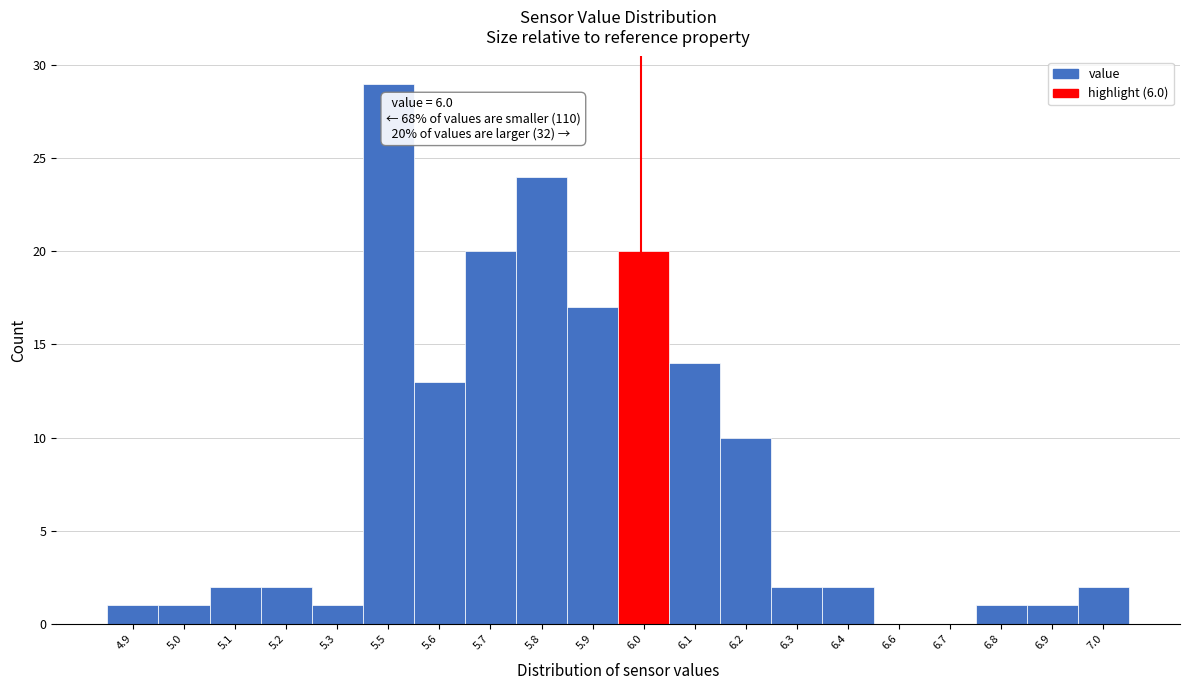

Reading left to right, what are all the values shown in this chart?

4.9=1	5.0=1	5.1=2	5.2=2	5.3=1	5.5=29	5.6=13	5.7=20	5.8=24	5.9=17	6.0=20	6.1=14	6.2=10	6.3=2	6.4=2	6.6=0	6.7=0	6.8=1	6.9=1	7.0=2